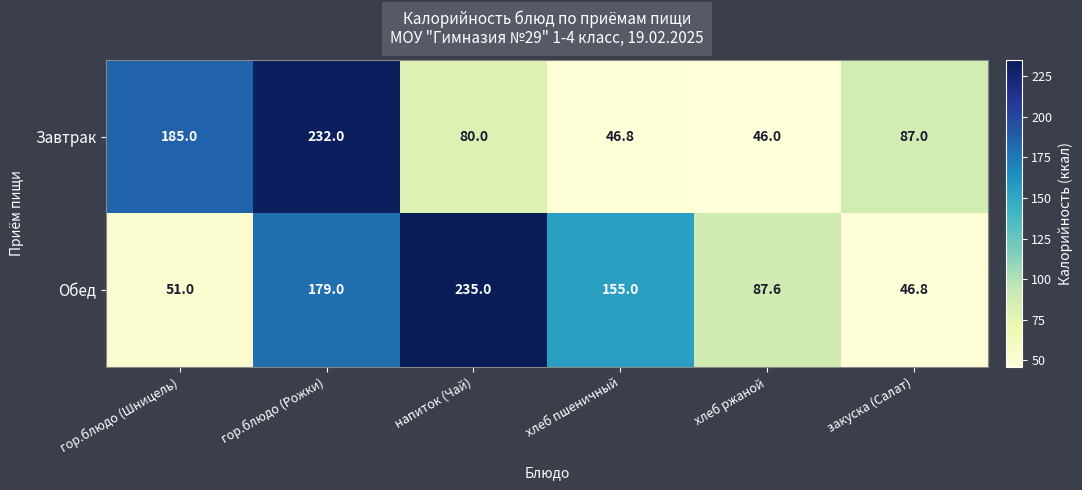

Rank the series at гор.блюдо (Шницель) from highest to lowest value.

Завтрак, Обед